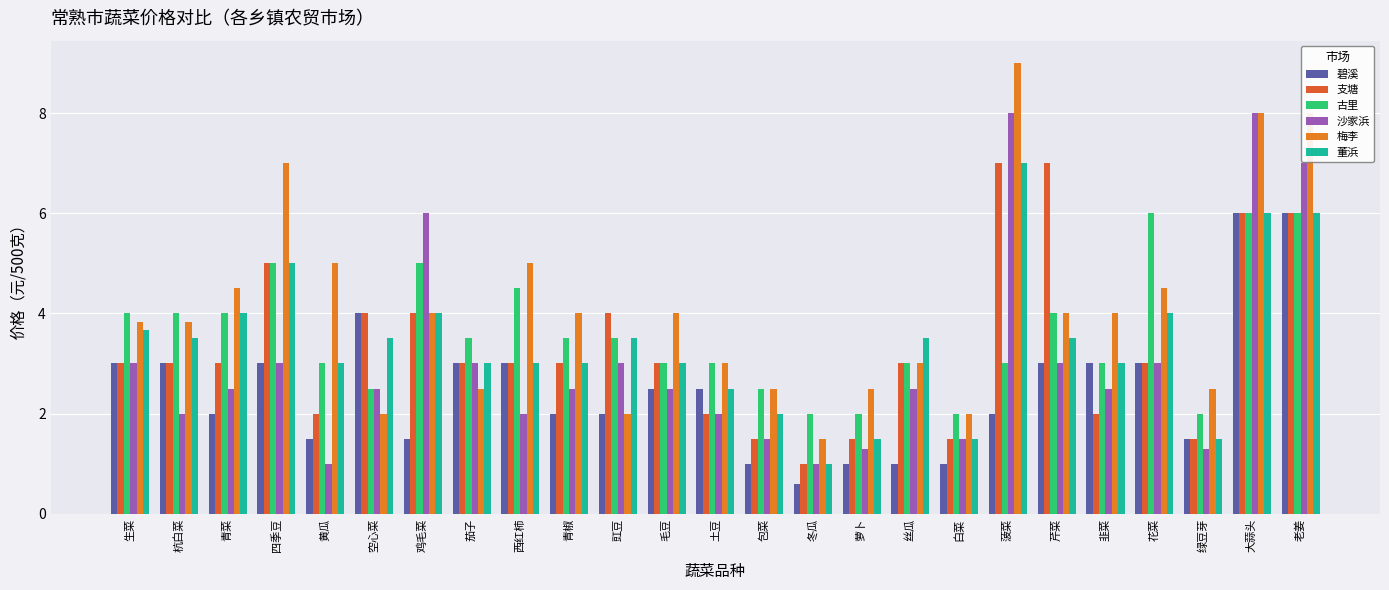

How many distinct data groups are displayed?

6